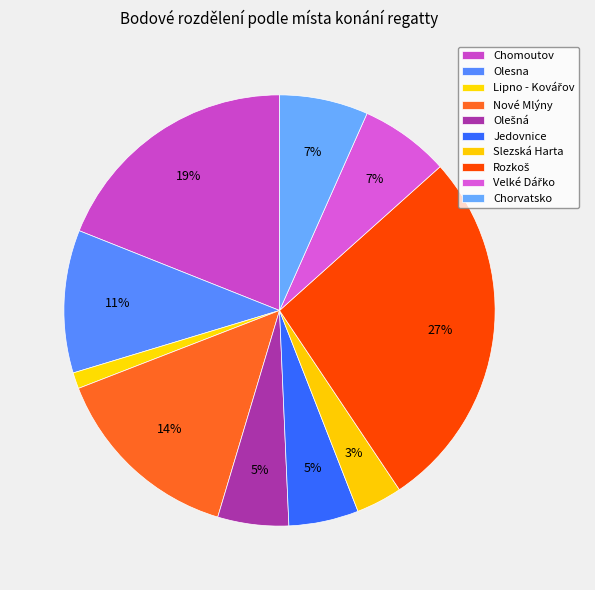

Rank the categories by value from lowest to highest.

Lipno - Kovářov, Slezská Harta, Jedovnice, Olešná, Chorvatsko, Velké Dářko, Olesna, Nové Mlýny, Chomoutov, Rozkoš